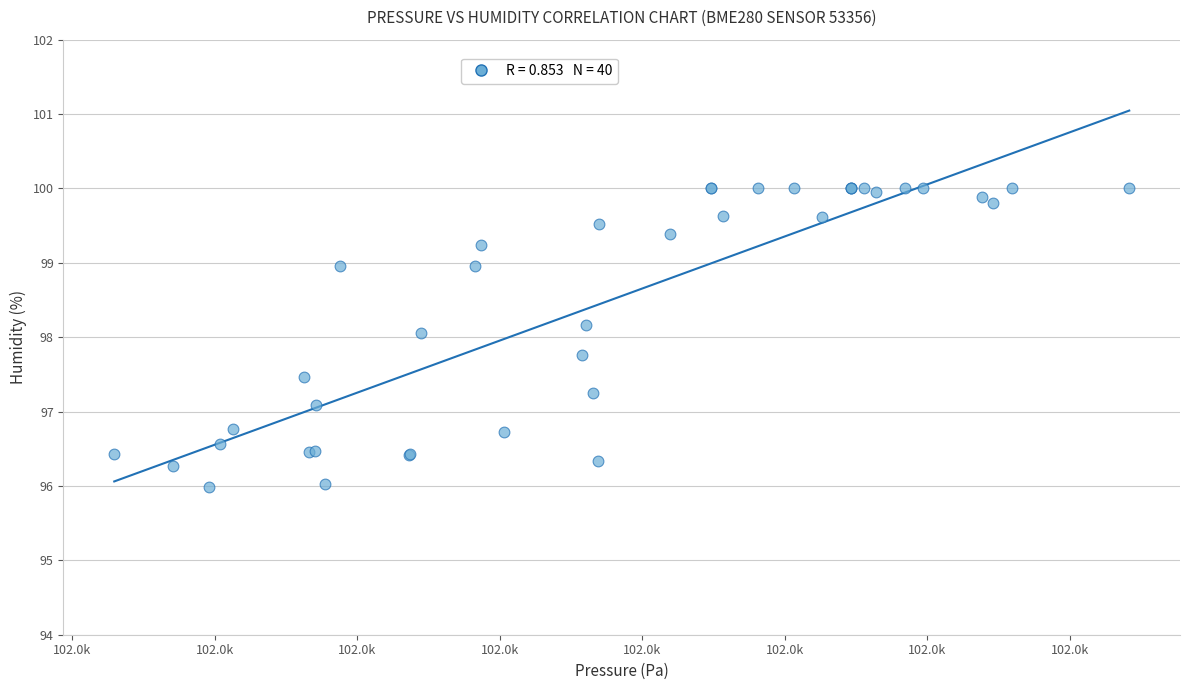

What Y value in the scatter plot is closest to 97?

97.1